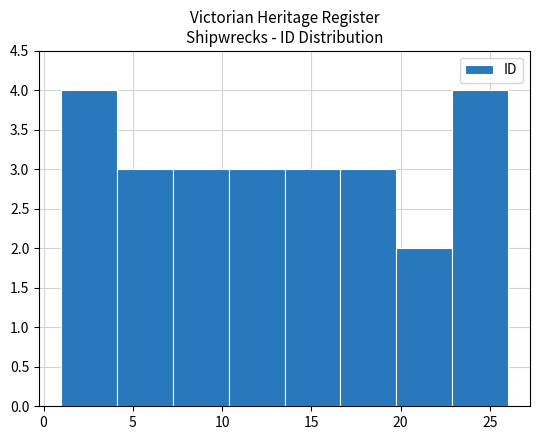

What is the height of the bar covering 1.0 to 4.0 on the x-axis? Neither the bar edges nor the heights are printed on the chart, so give them approximately, as read against the axes.

4